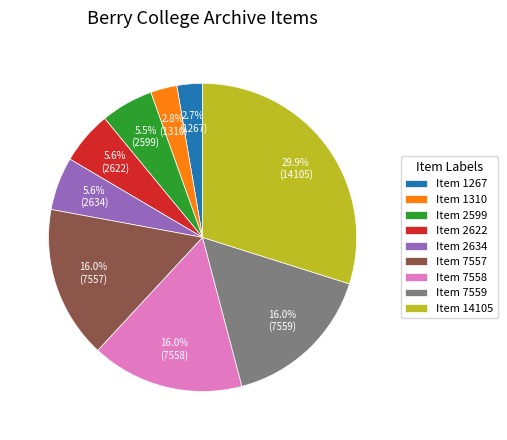

Does Item 7558 account for over 50% of the chart?

No